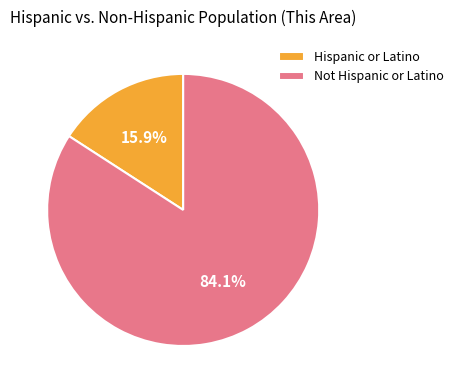

True or false: Not Hispanic or Latino accounts for 84% of the total.

True